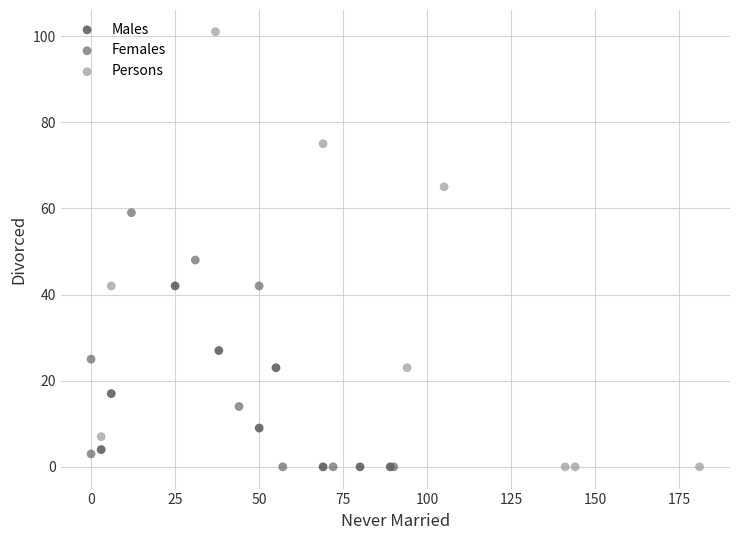

Which series contains the highest Y value?

Persons